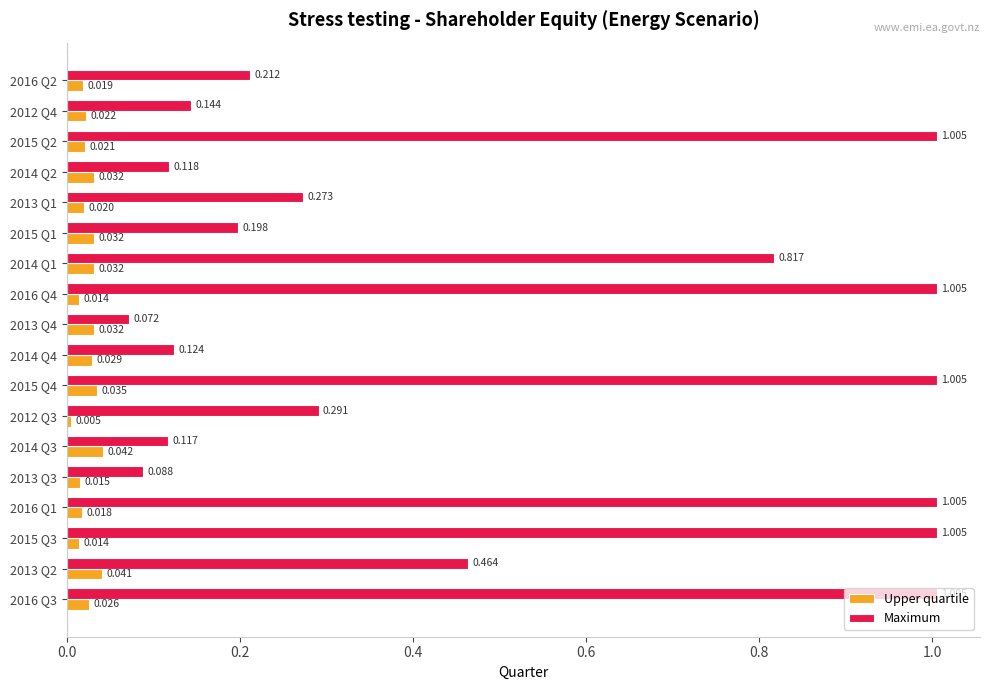

Is the value of Upper quartile at 2013 Q4 greater than the value of Maximum at 2015 Q2?

No